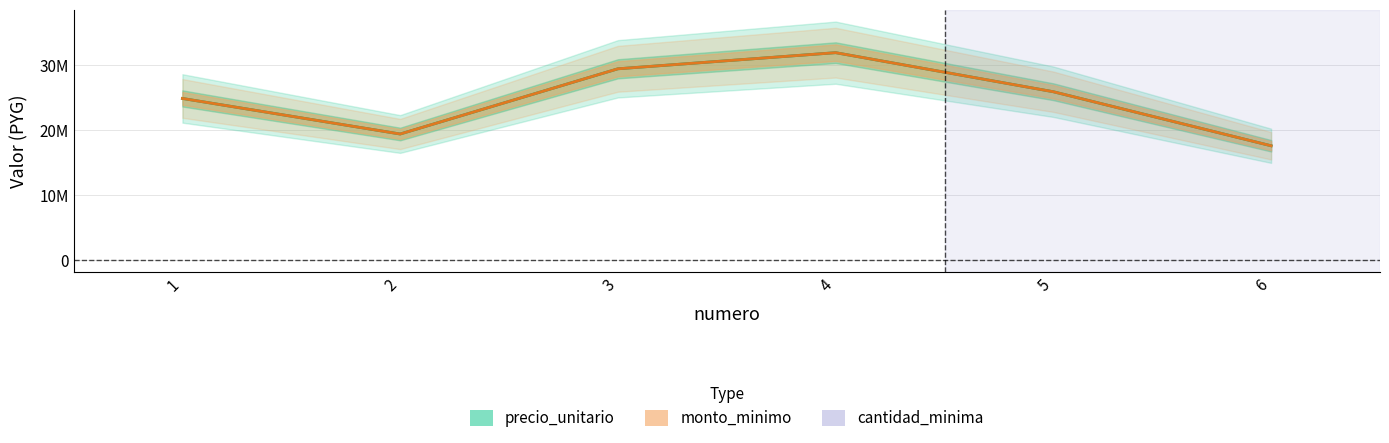

Which series has the widest spread of values?

precio_unitario